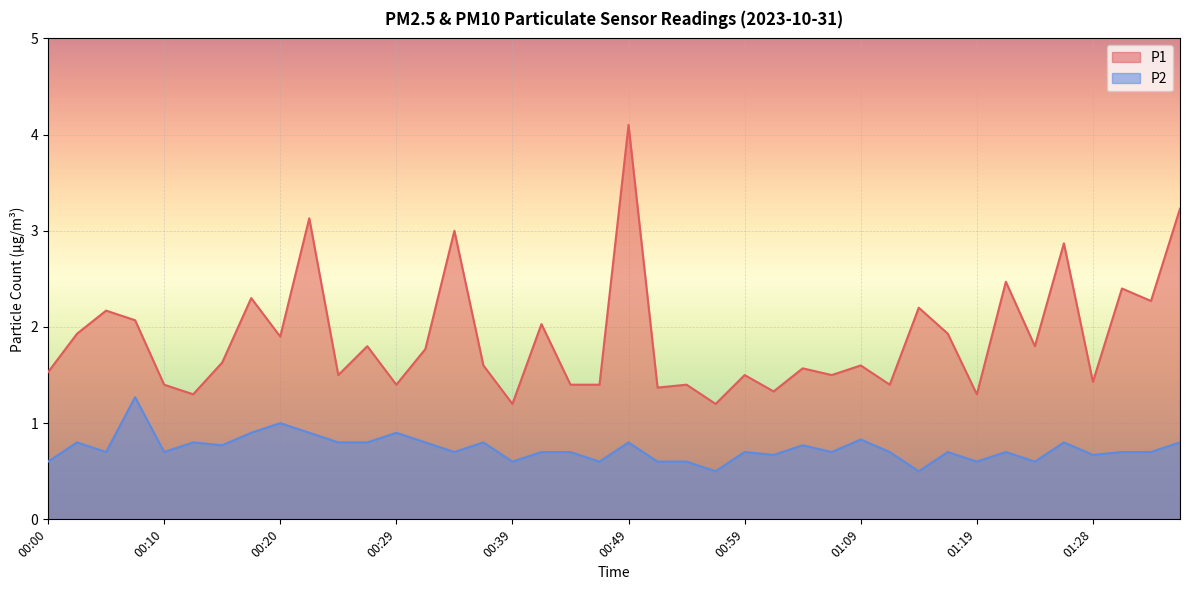

Is the value of P2 at 00:34 greater than the value of P1 at 00:47?

No